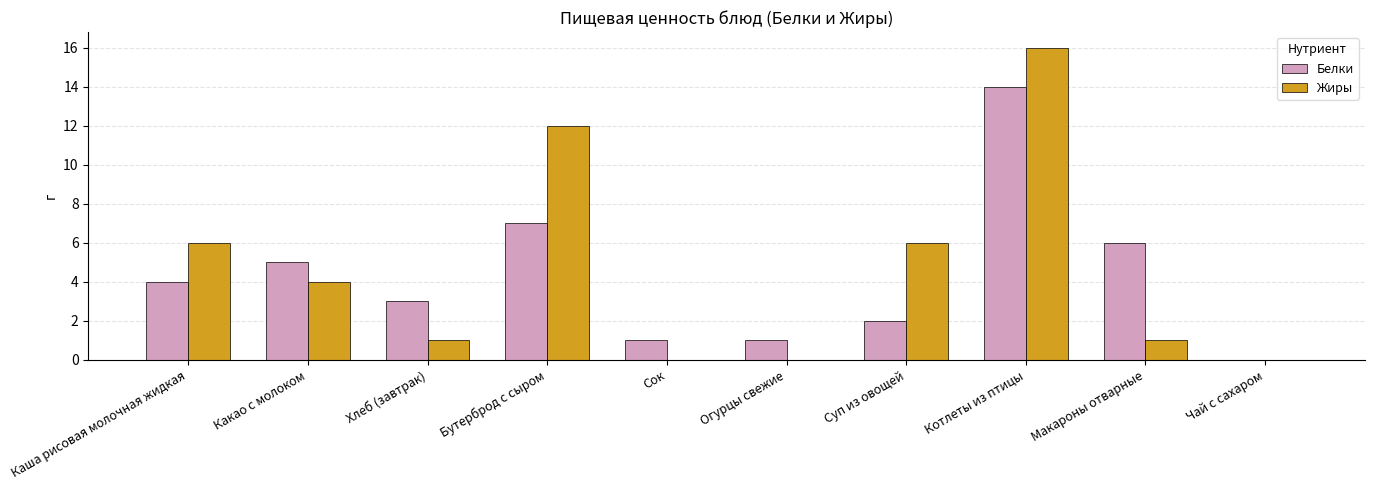

Which series changed the most between Какао с молоком and Бутерброд с сыром?

Жиры